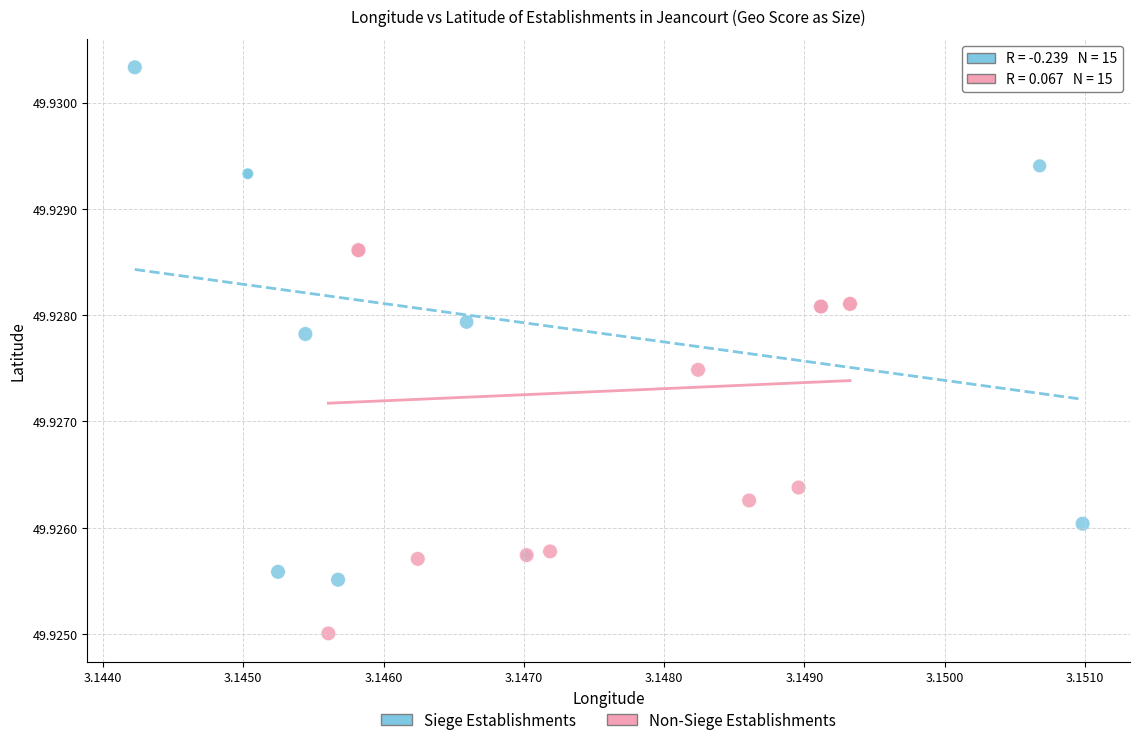

Which series has the largest Y range (max minus min)?

Siege Establishments